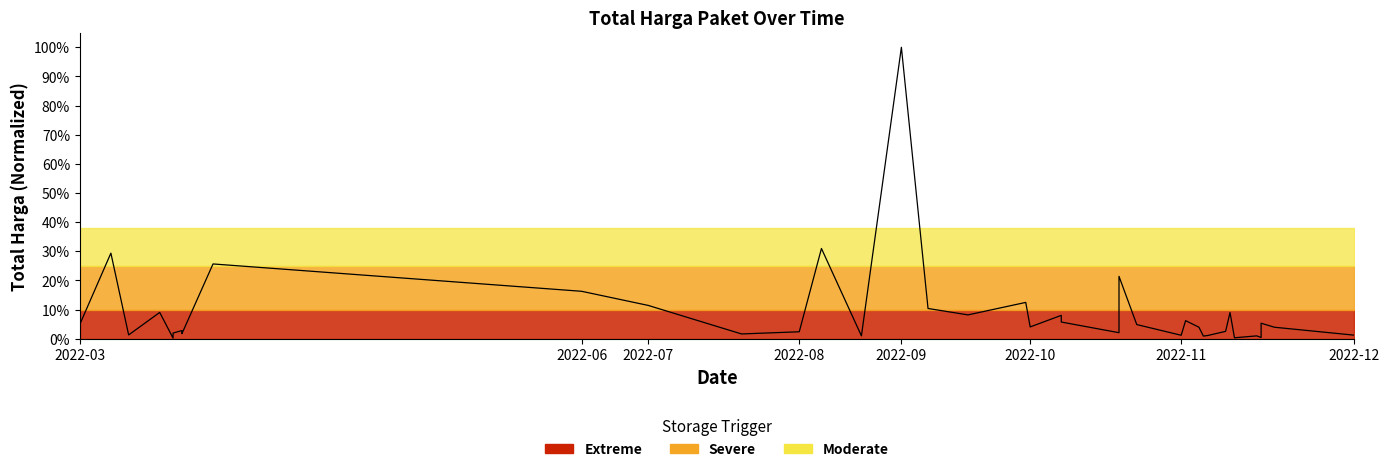

What is the difference between the values at 2022-07 and 38?

0.3